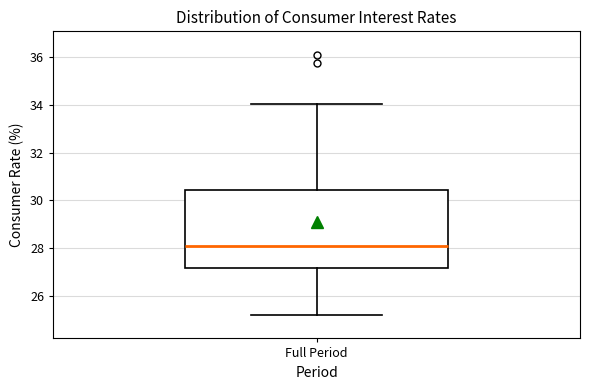

Where does the median line of the box for Full Period sit on the y-axis? The values are not printed on the chart, so give them approximately, as read against the axis.

28.0